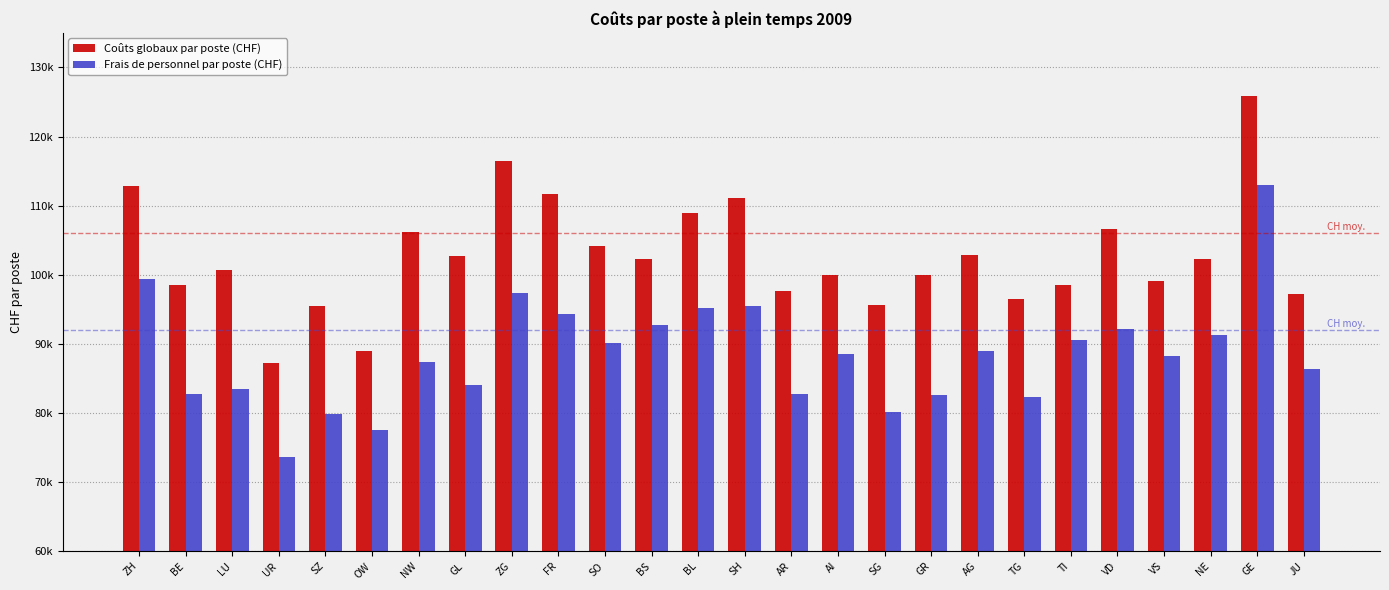

What are all the series names shown in the legend?

Coûts globaux par poste (CHF), Frais de personnel par poste (CHF)